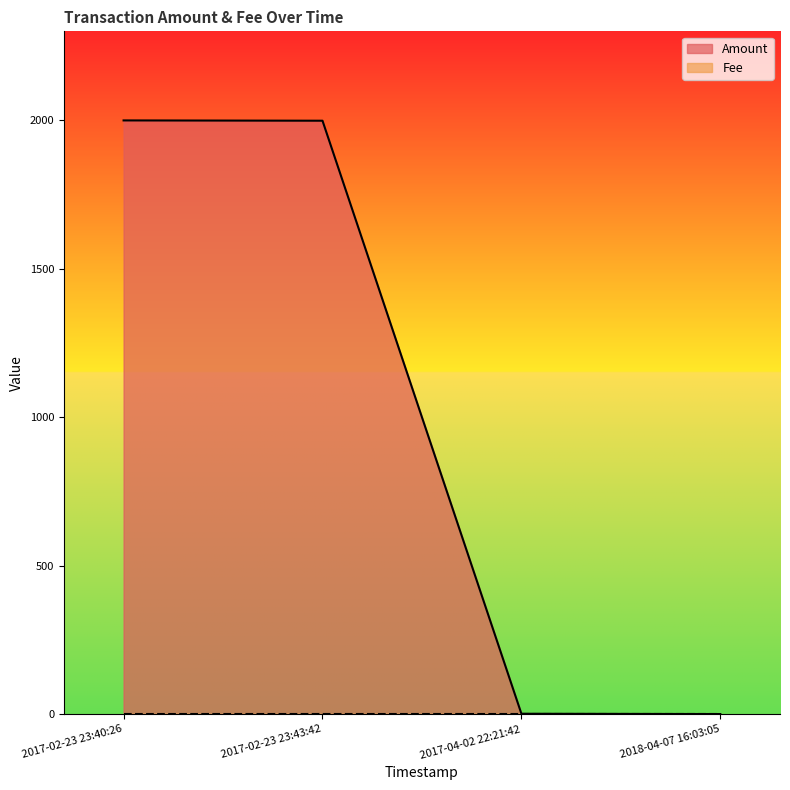

What is the difference between the second highest and minimum values?

1997.9